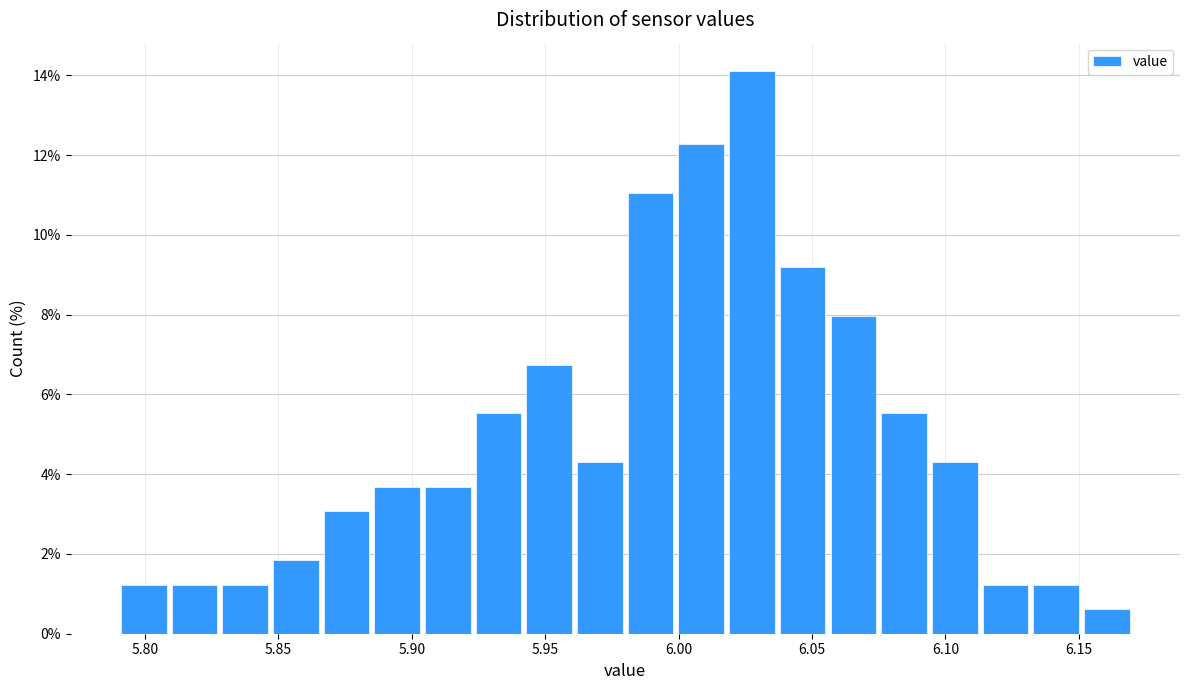

Around what value on the x-axis is the tallest bar? Give the approximate position of its centre, as read against the axis.

6.030